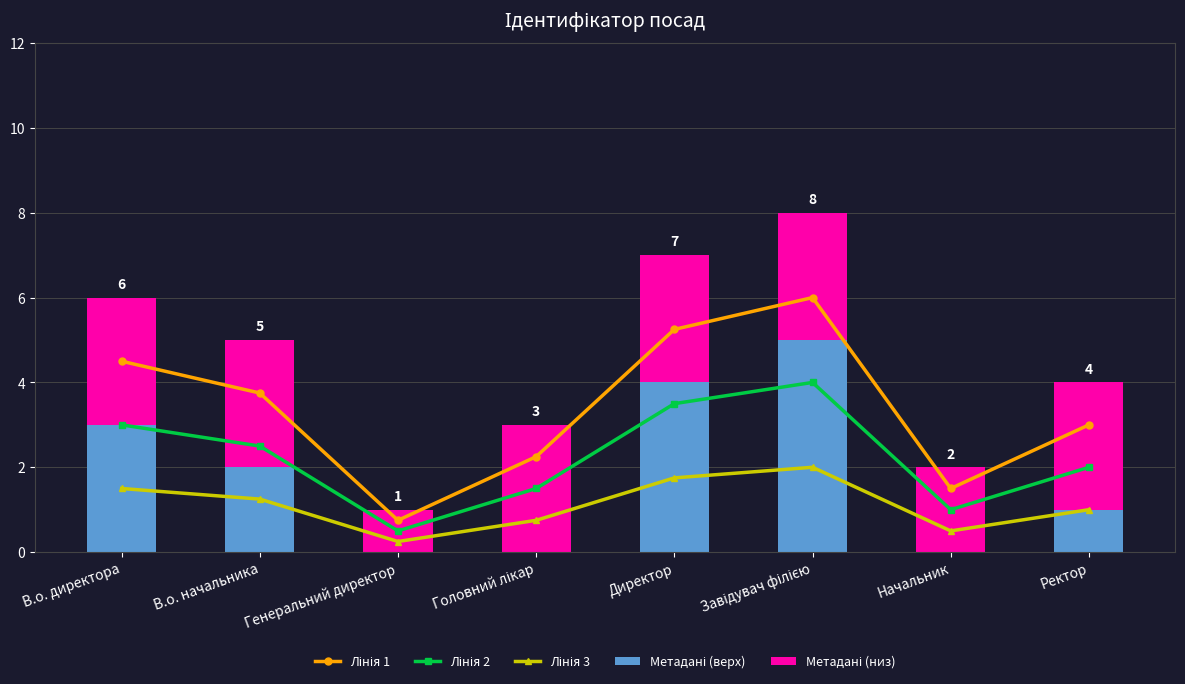

Rank the series at В.о. начальника from highest to lowest value.

Лінія 1, Метадані (низ), Лінія 2, Метадані (верх), Лінія 3